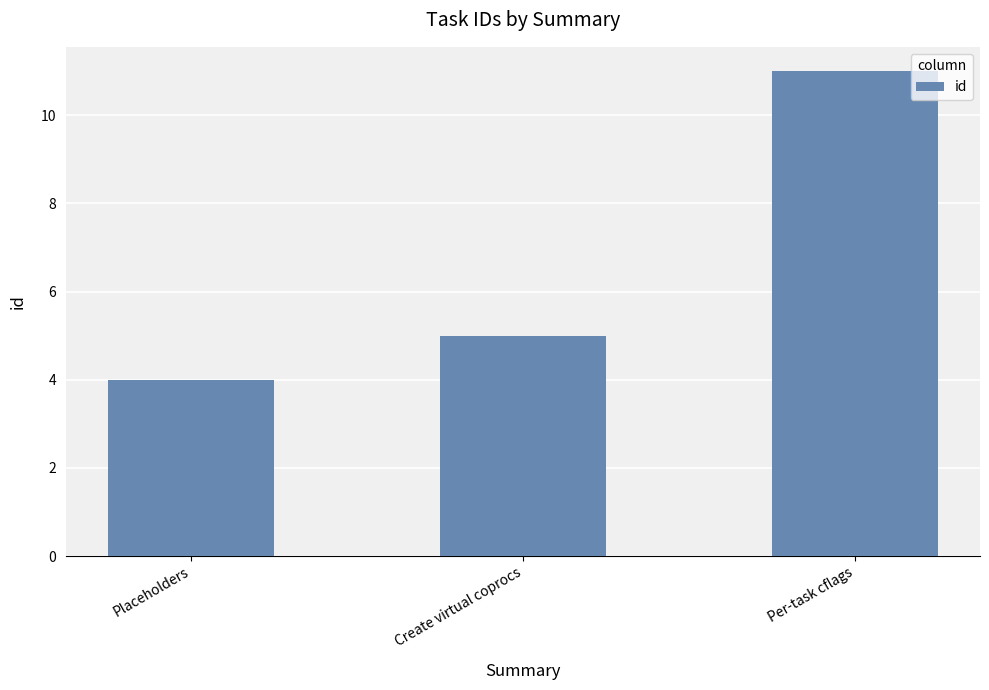

Reading right to left, transcribe all the data shown in this chart.

Per-task cflags=11	Create virtual coprocs=5	Placeholders=4